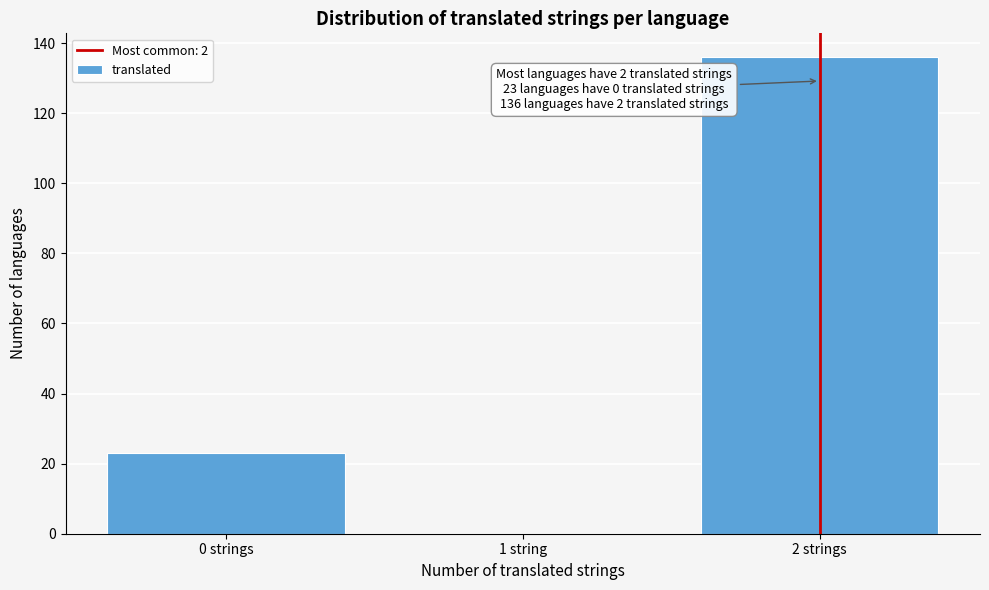

Reading left to right, list all the values displayed in this chart.

0 strings=23	1 string=0	2 strings=136